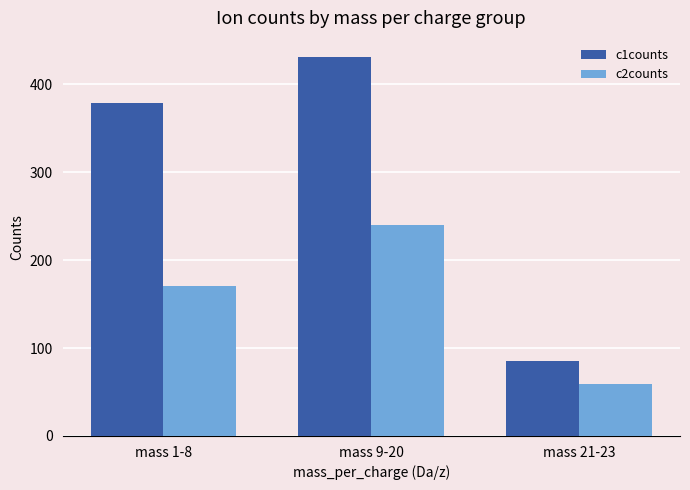

List the series in order of their overall mean, lowest first.

c2counts, c1counts